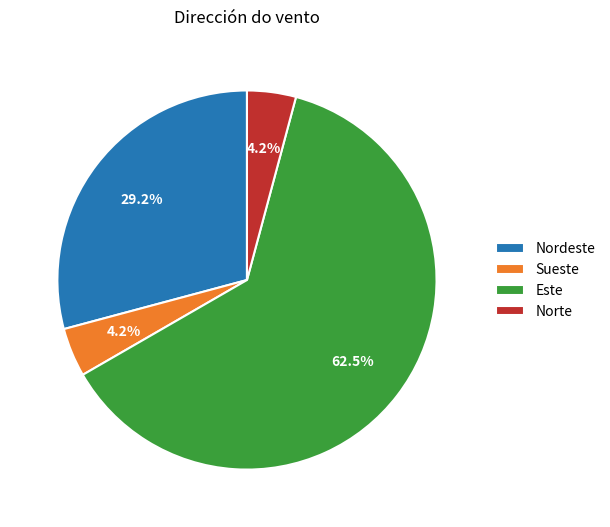

To the nearest percent, what is the difference between the Este and Nordeste slice percentages?

33%